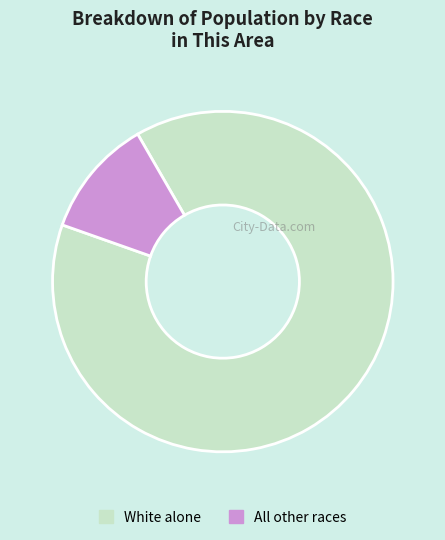

Do White alone and All other races together represent more than half of the pie?

Yes